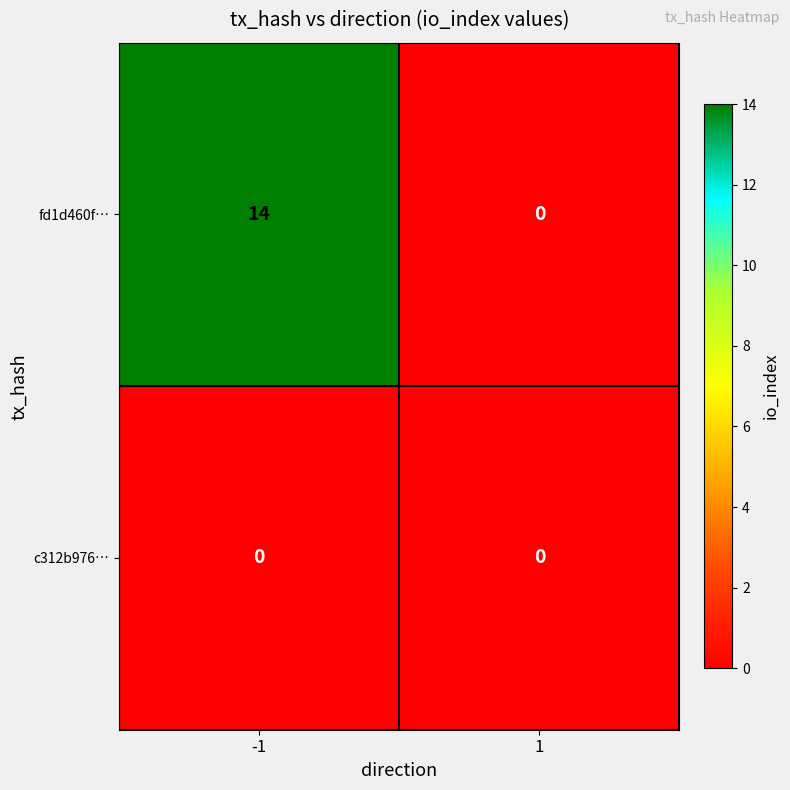

The fd1d460f… series shows 4 at -1. True or false?

False